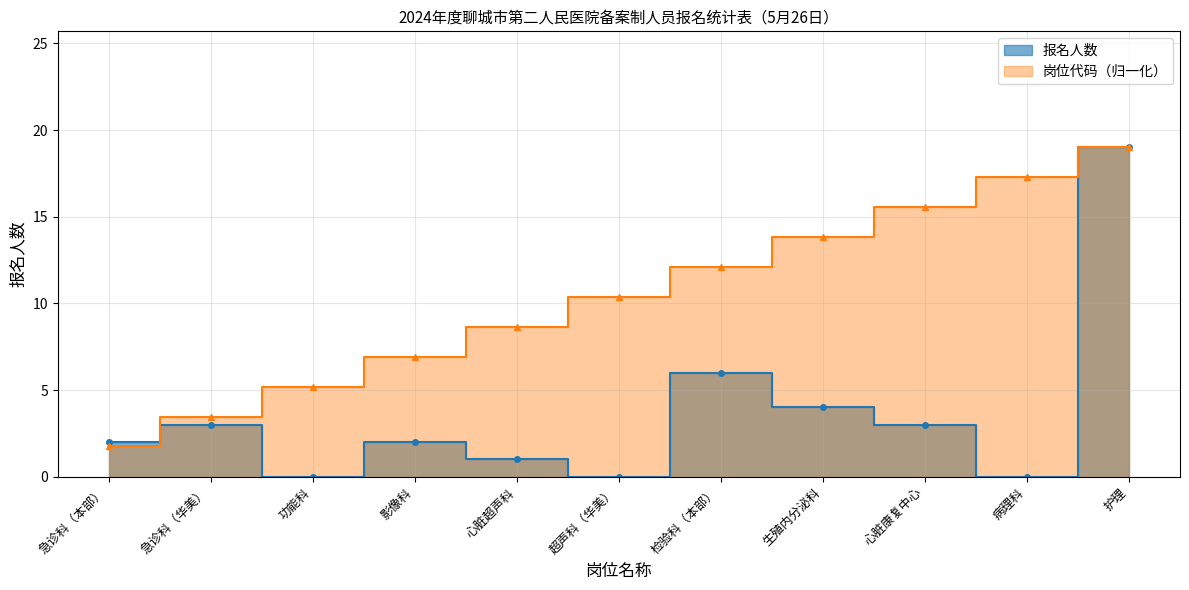

Which series has the largest total across all categories?

岗位代码